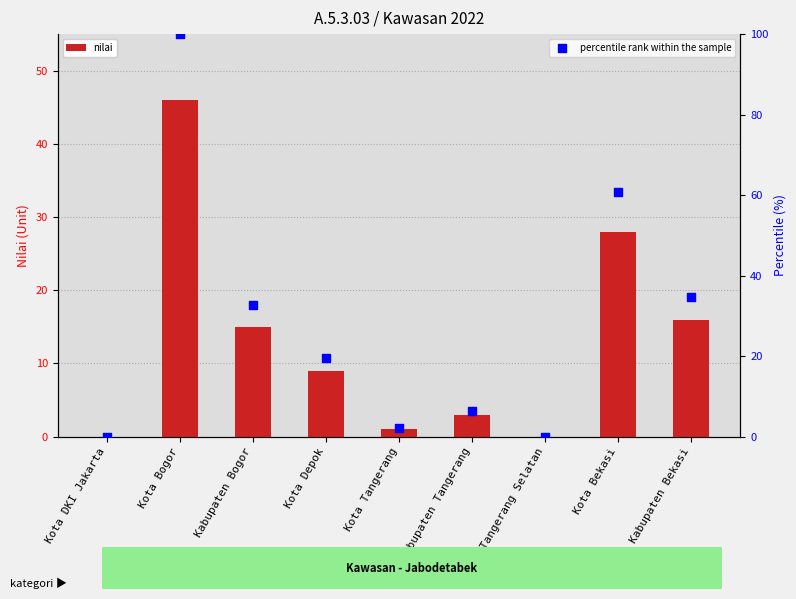

Which series has the largest total across all categories?

percentile rank within the sample